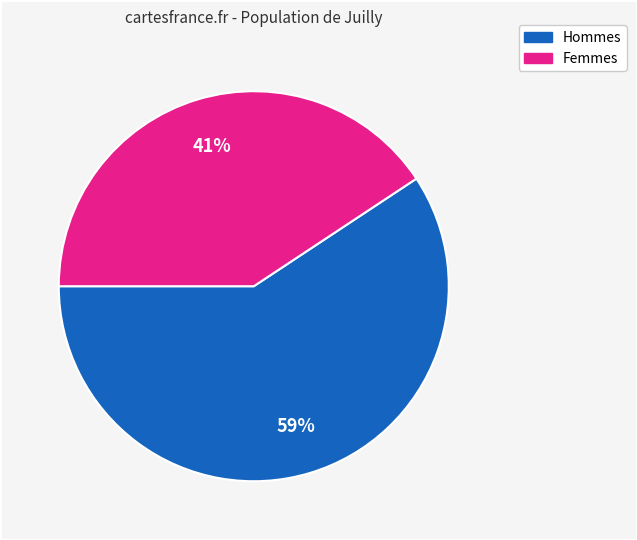

Is there a majority slice in this chart?

Yes